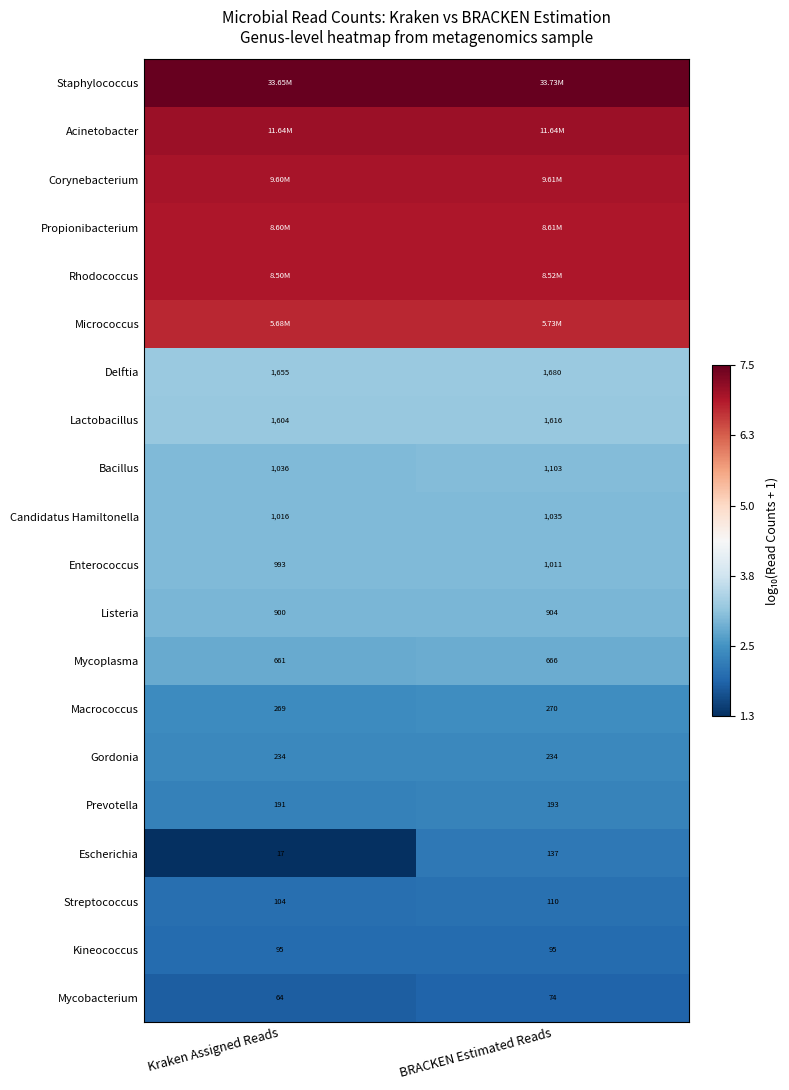

Is it true that Escherichia equals 0.7 at BRACKEN Estimated Reads?

False